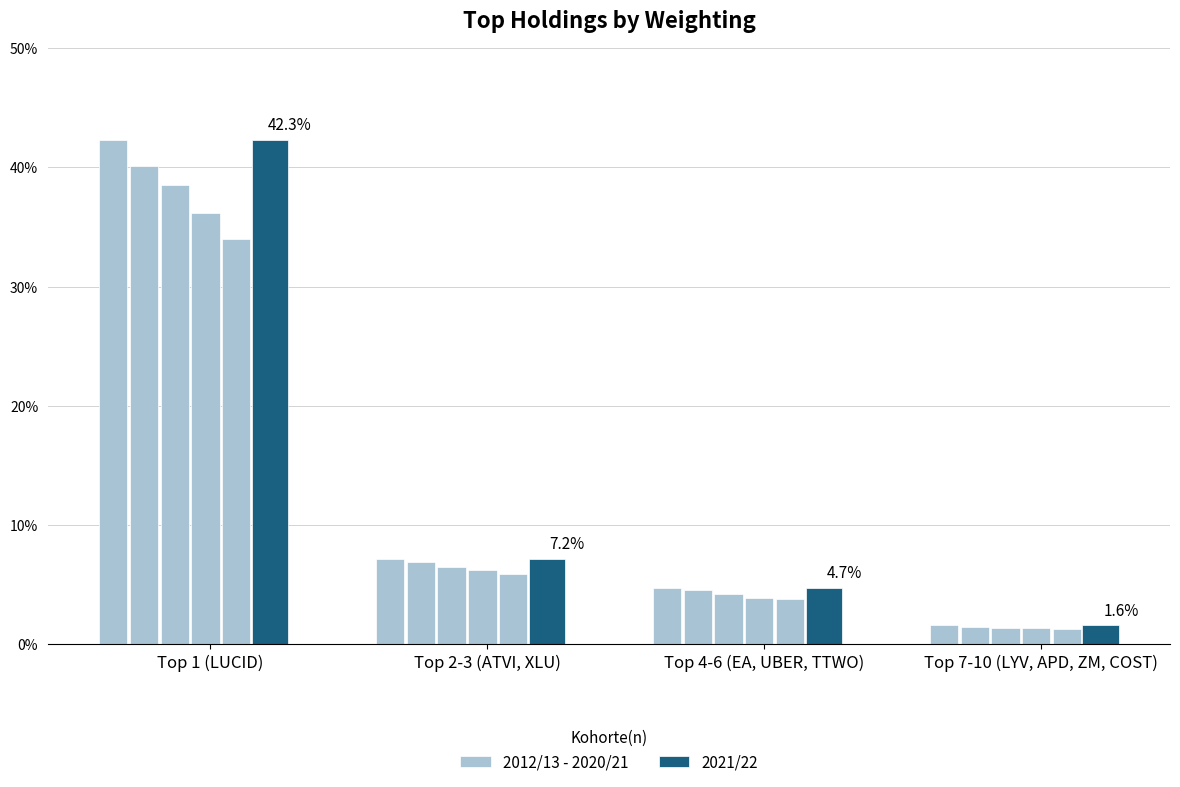

Which series has the widest spread of values?

2012/13 - 2020/21